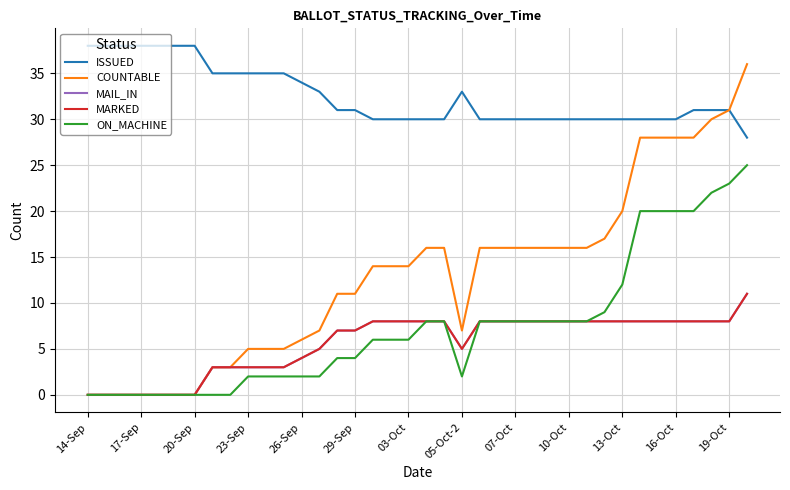

Which series has the largest total across all categories?

ISSUED